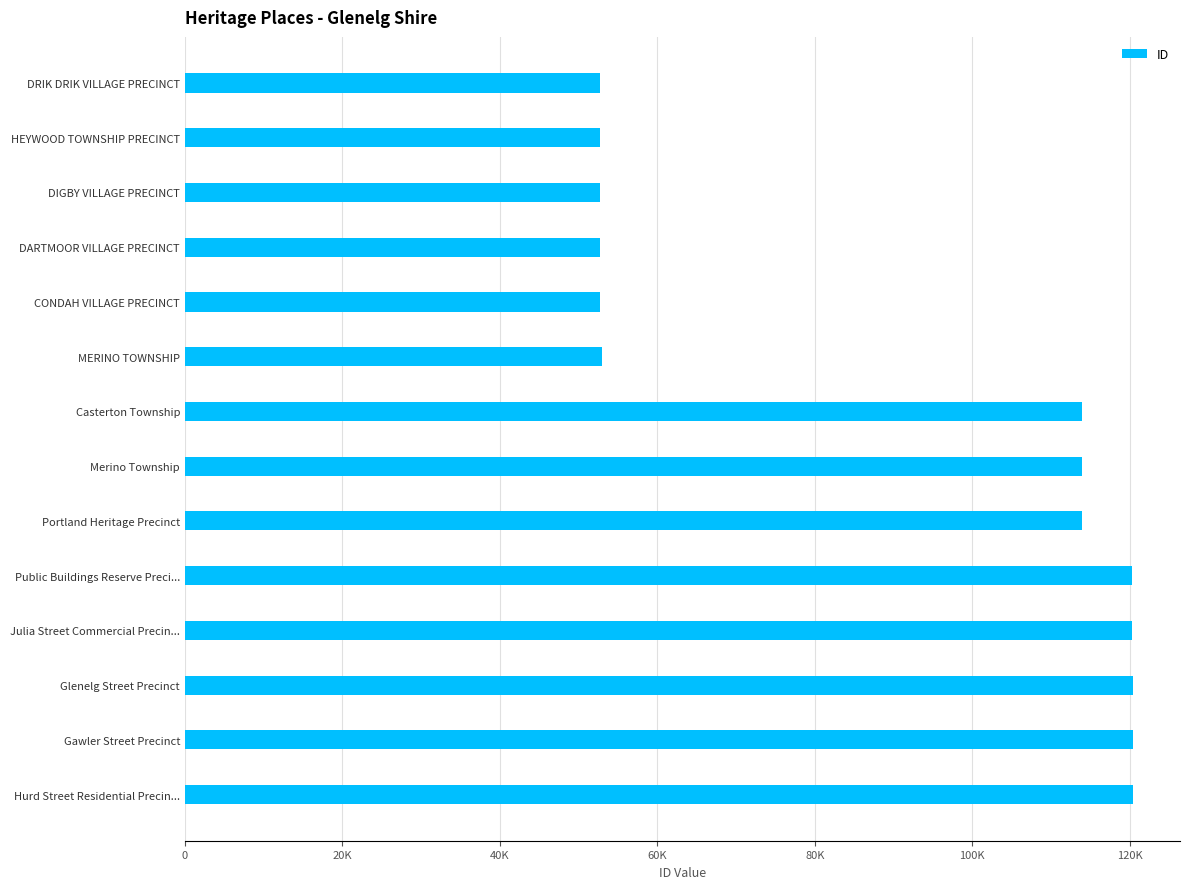

Are the bars horizontal?

Yes